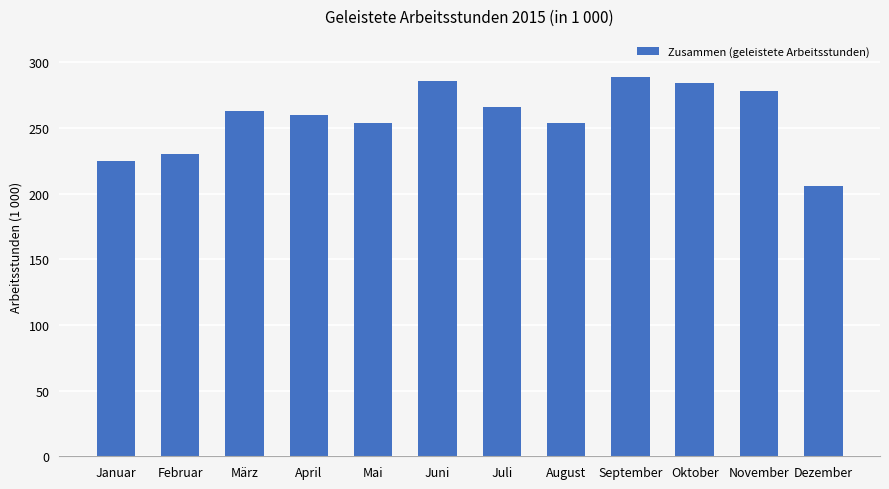

How many data points does each series have?

12